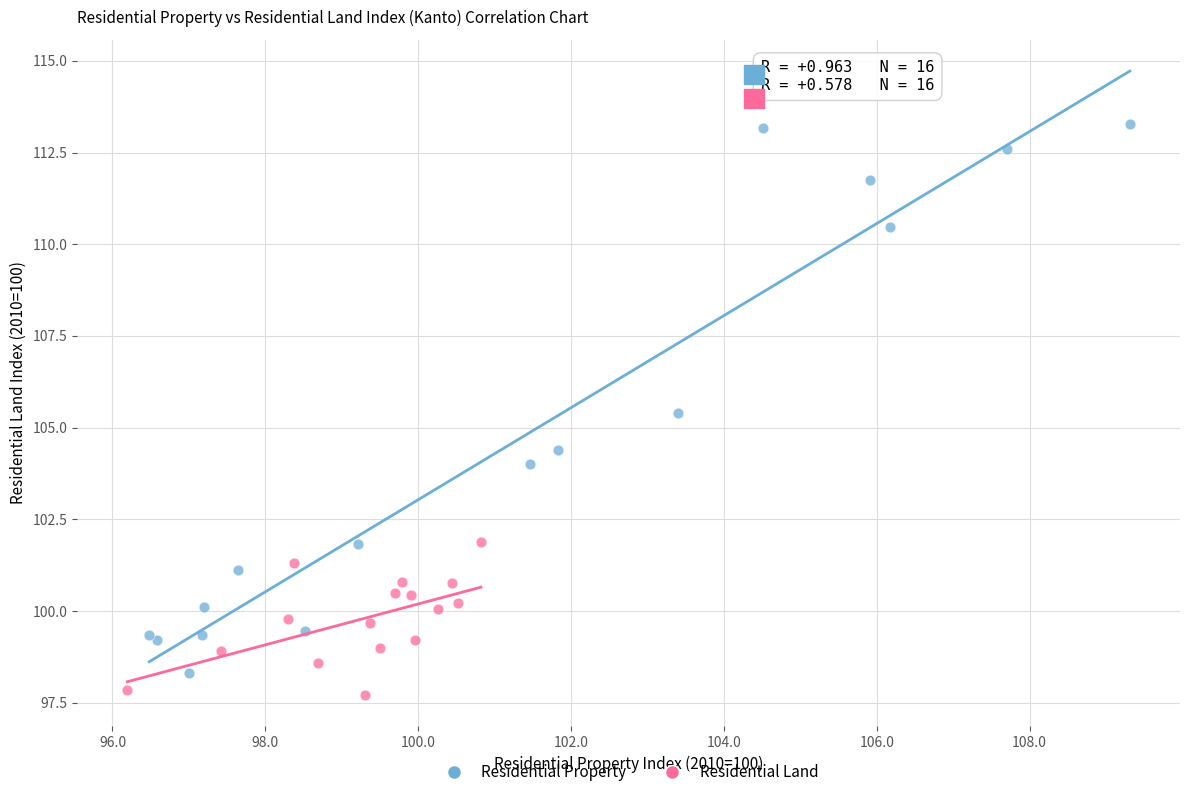

Which series has the largest Y range (max minus min)?

Residential Property